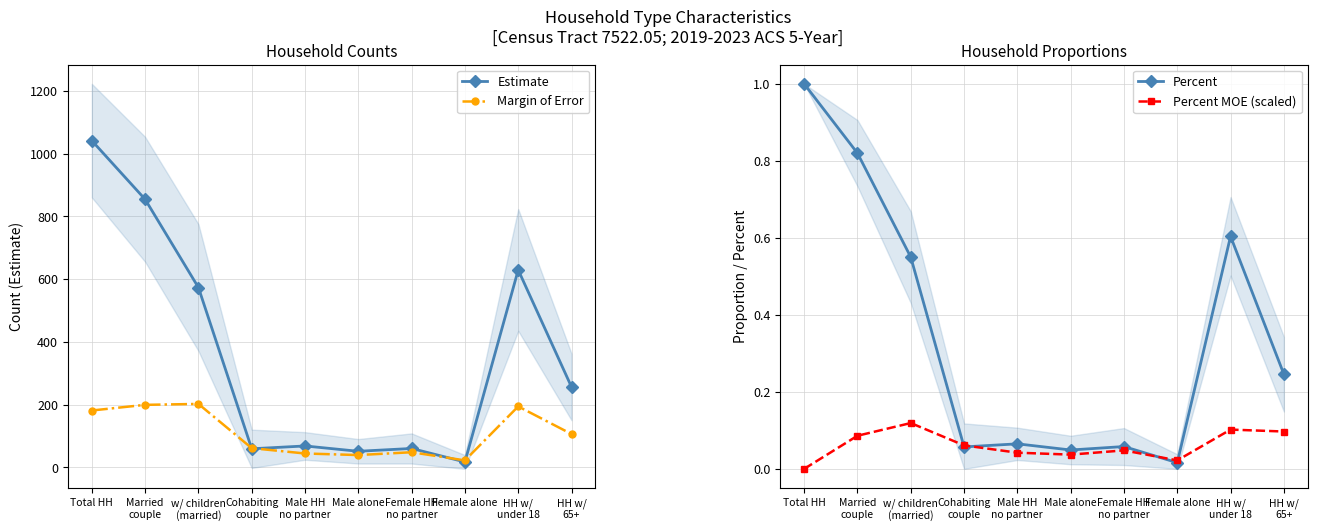

List the series in order of their peak value, highest first.

Estimate, Margin of Error, Percent, Percent MOE (scaled)